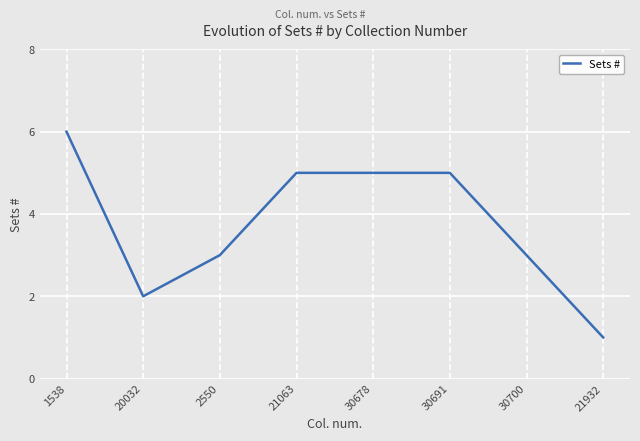

True or false: the data shows 5 at 30678.

True